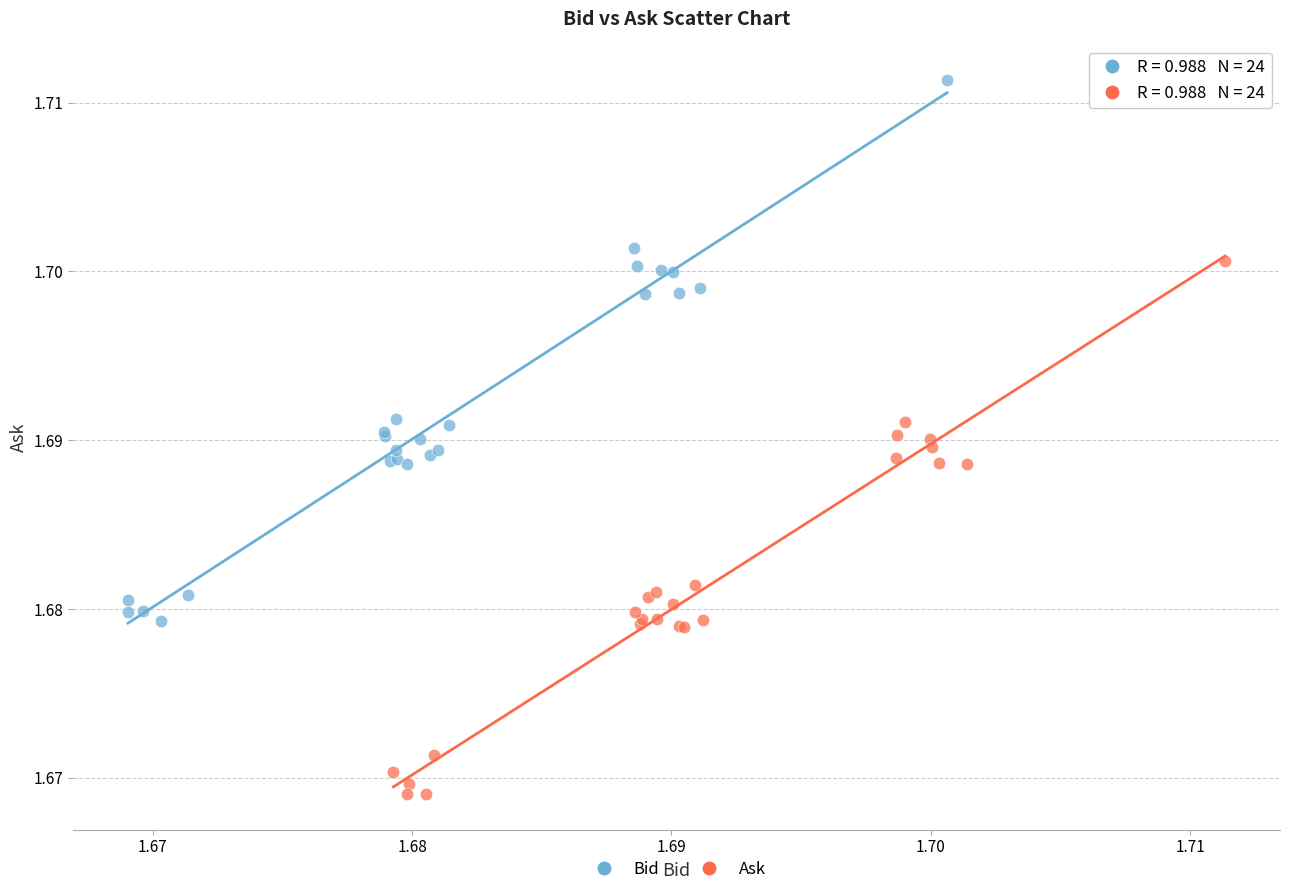

What are all the series names shown in the legend?

Bid, Ask